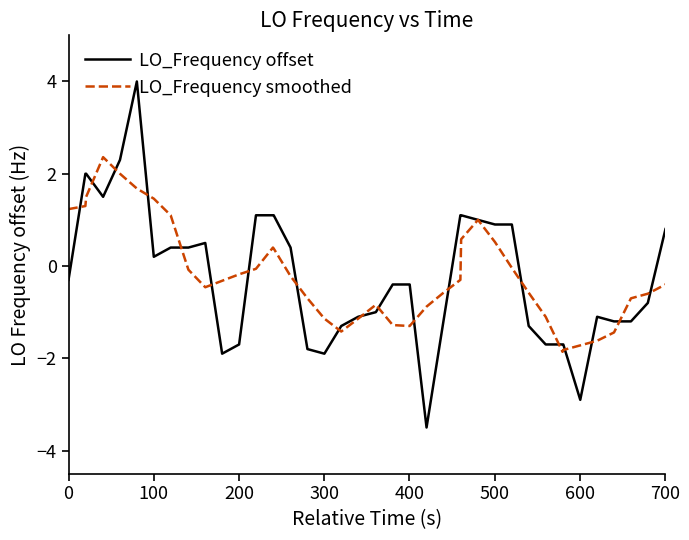

List the series in order of their peak value, lowest first.

LO_Frequency smoothed, LO_Frequency offset